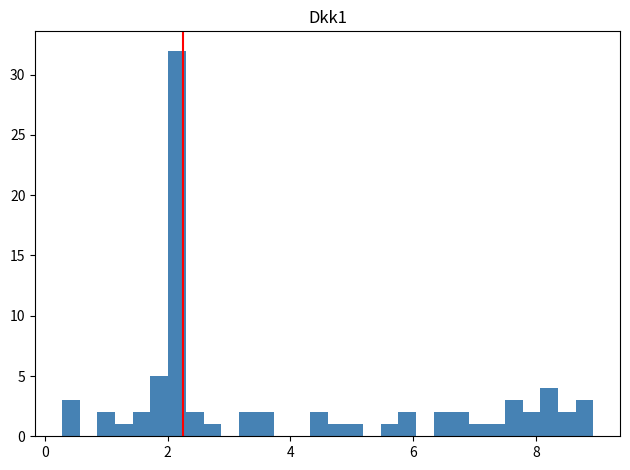

Read against the x-axis, roughly where is the centre of the tallest bar?

2.2